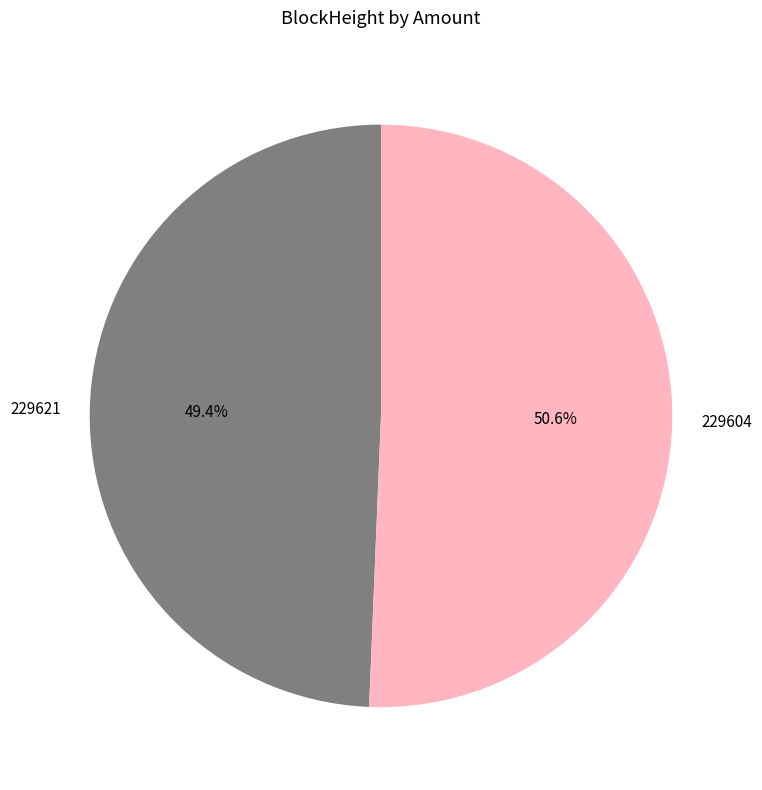

To the nearest percent, what is the average slice percentage?

50%